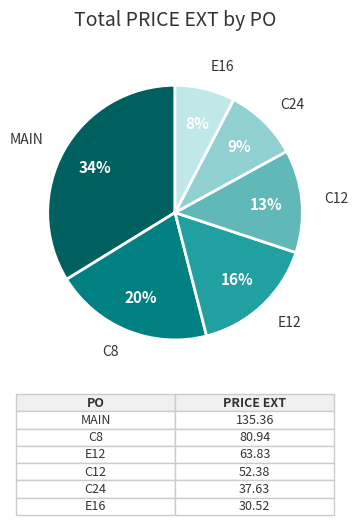

Is it true that E12 is 16% of the pie?

True